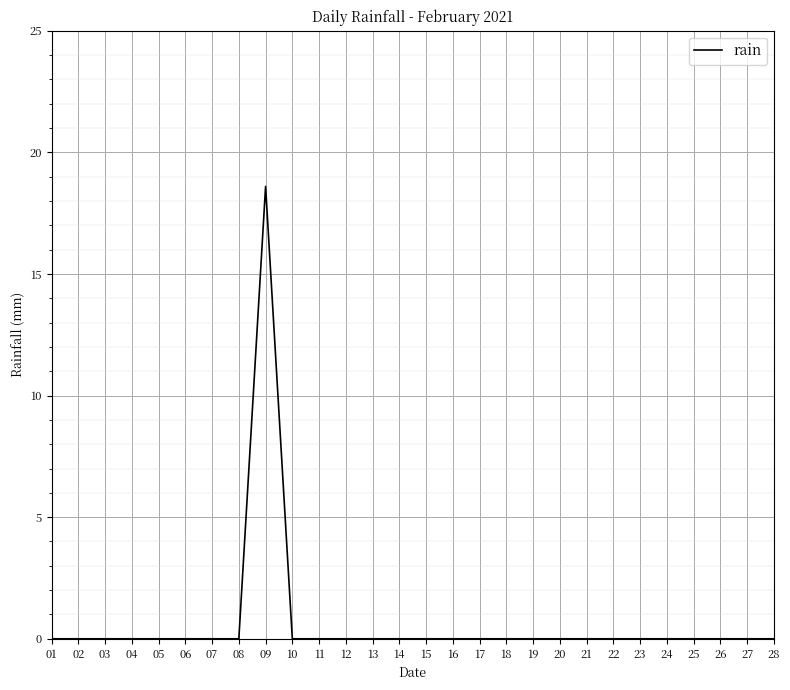

At which category does the chart reach its peak across all series?

09